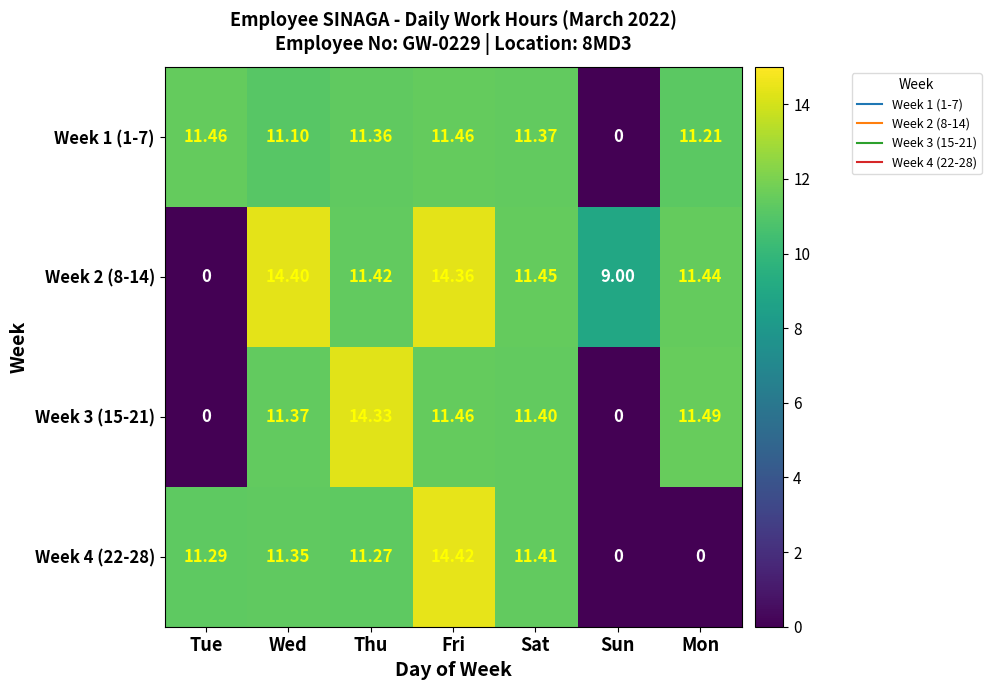

At which label is Week 4 (22-28) closest to 7?

Thu